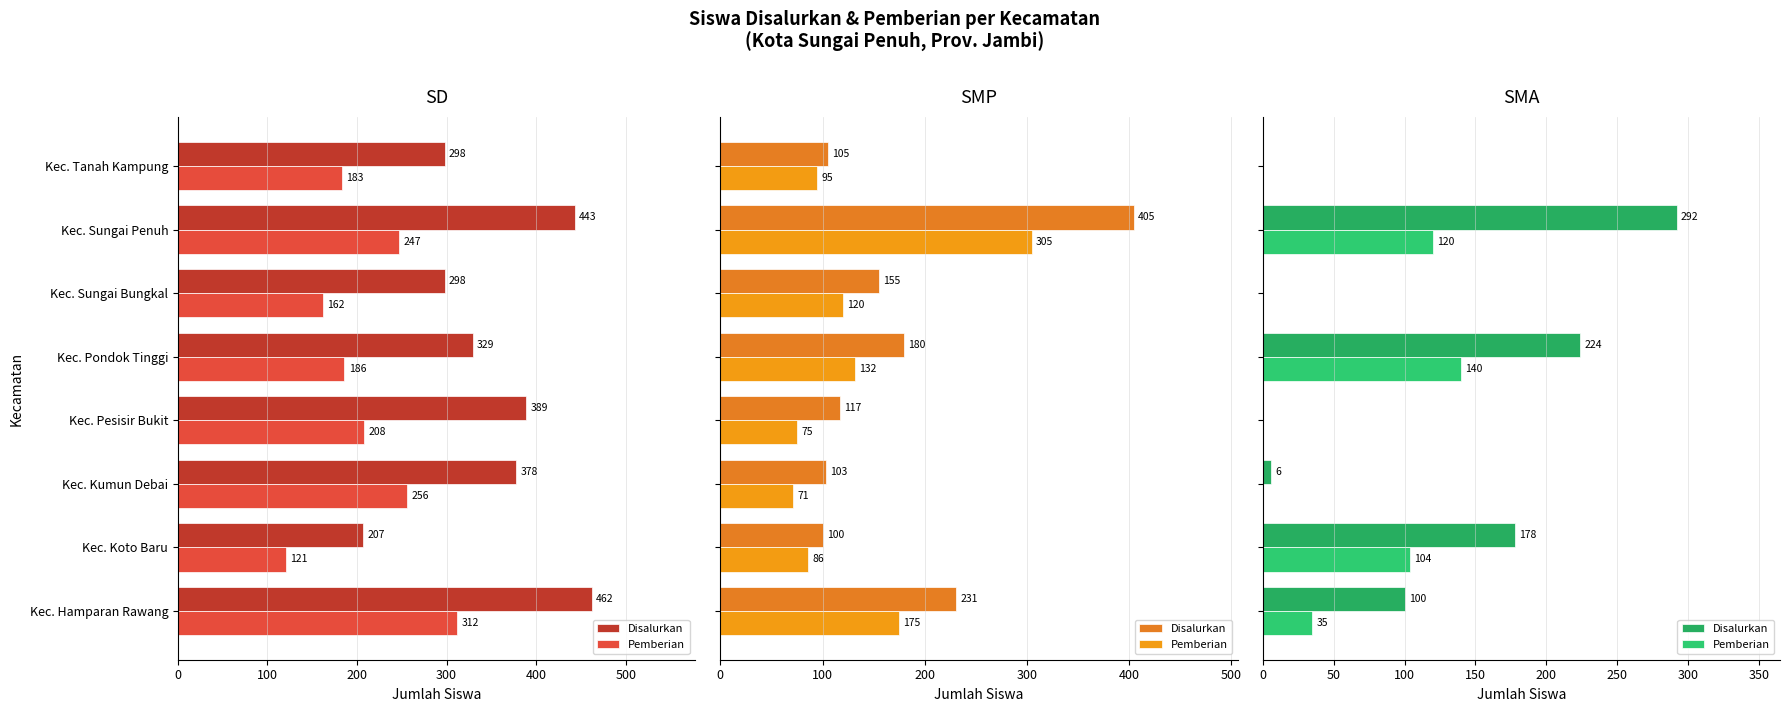

The value of Disalurkan at Kec. Koto Baru is 98. True or false?

False